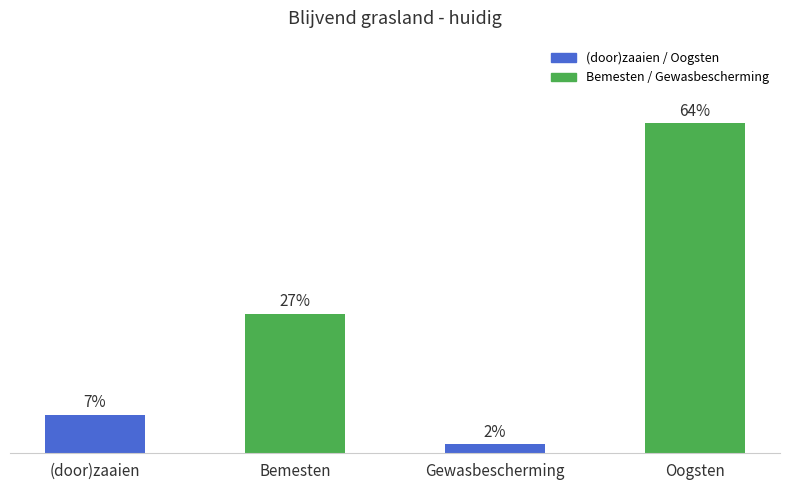

Are the bars horizontal?

No